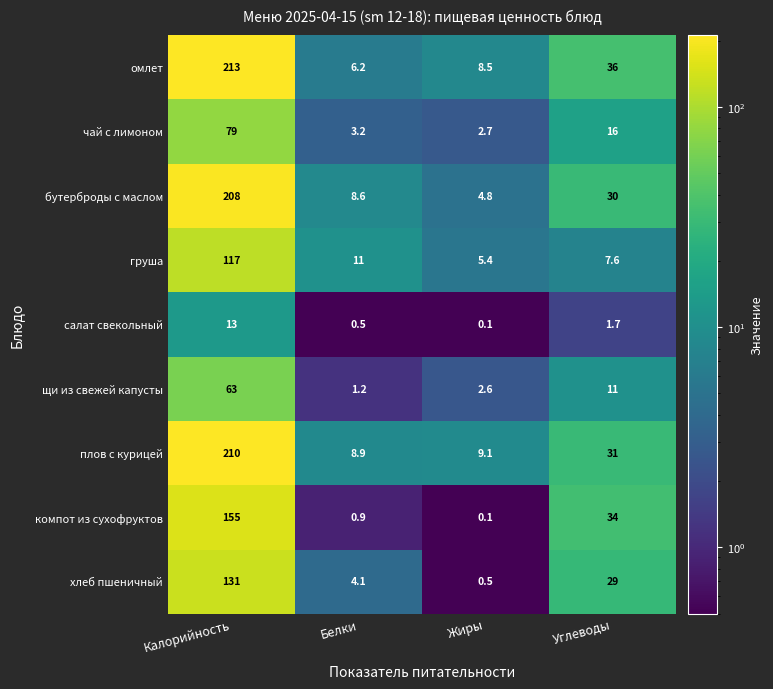

What is the average value of the плов с курицей series?

64.8